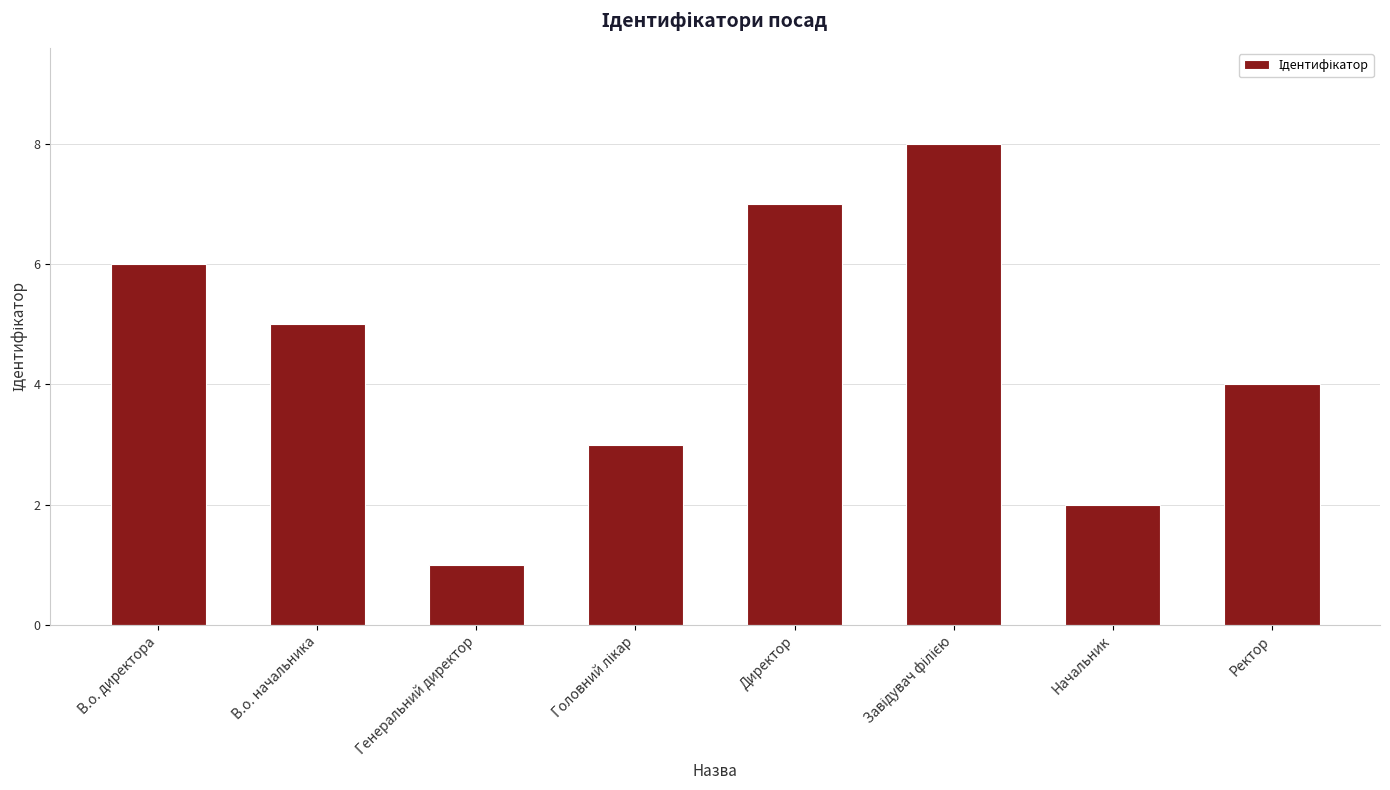

What is the difference between the maximum and second lowest values?

6